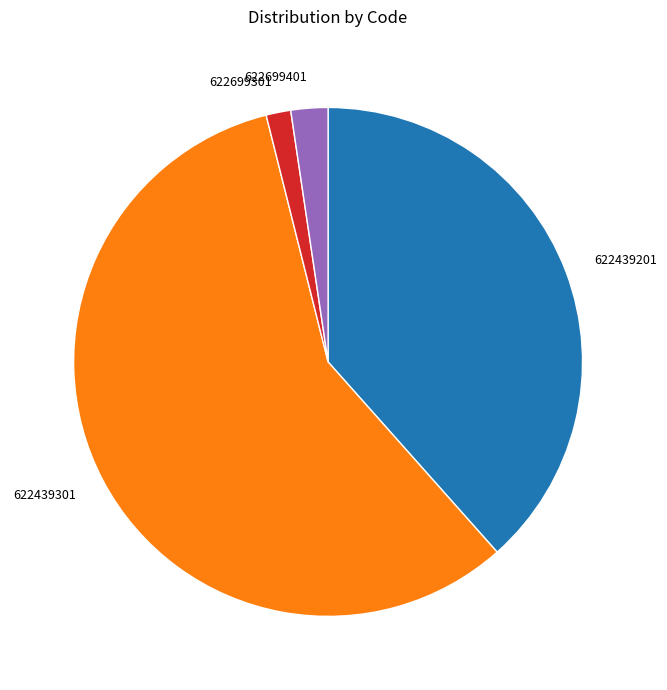

Which slice represents more than half of the pie?

622439301